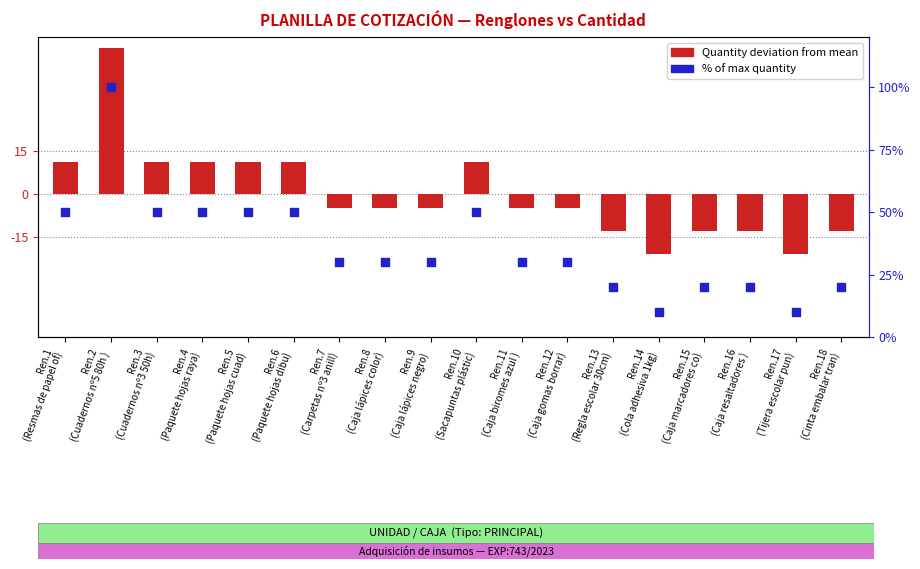

Which series has the largest total across all categories?

% of max quantity